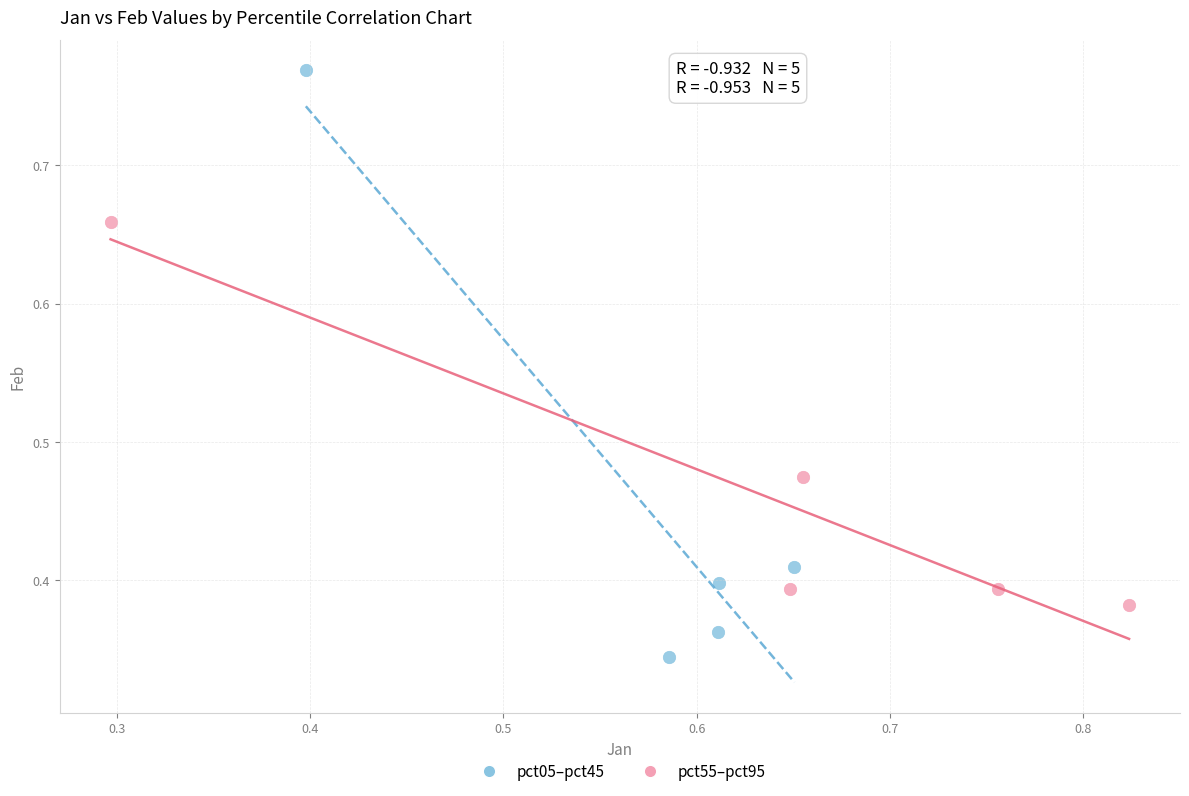

Which series contains the lowest Y value?

pct05–pct45